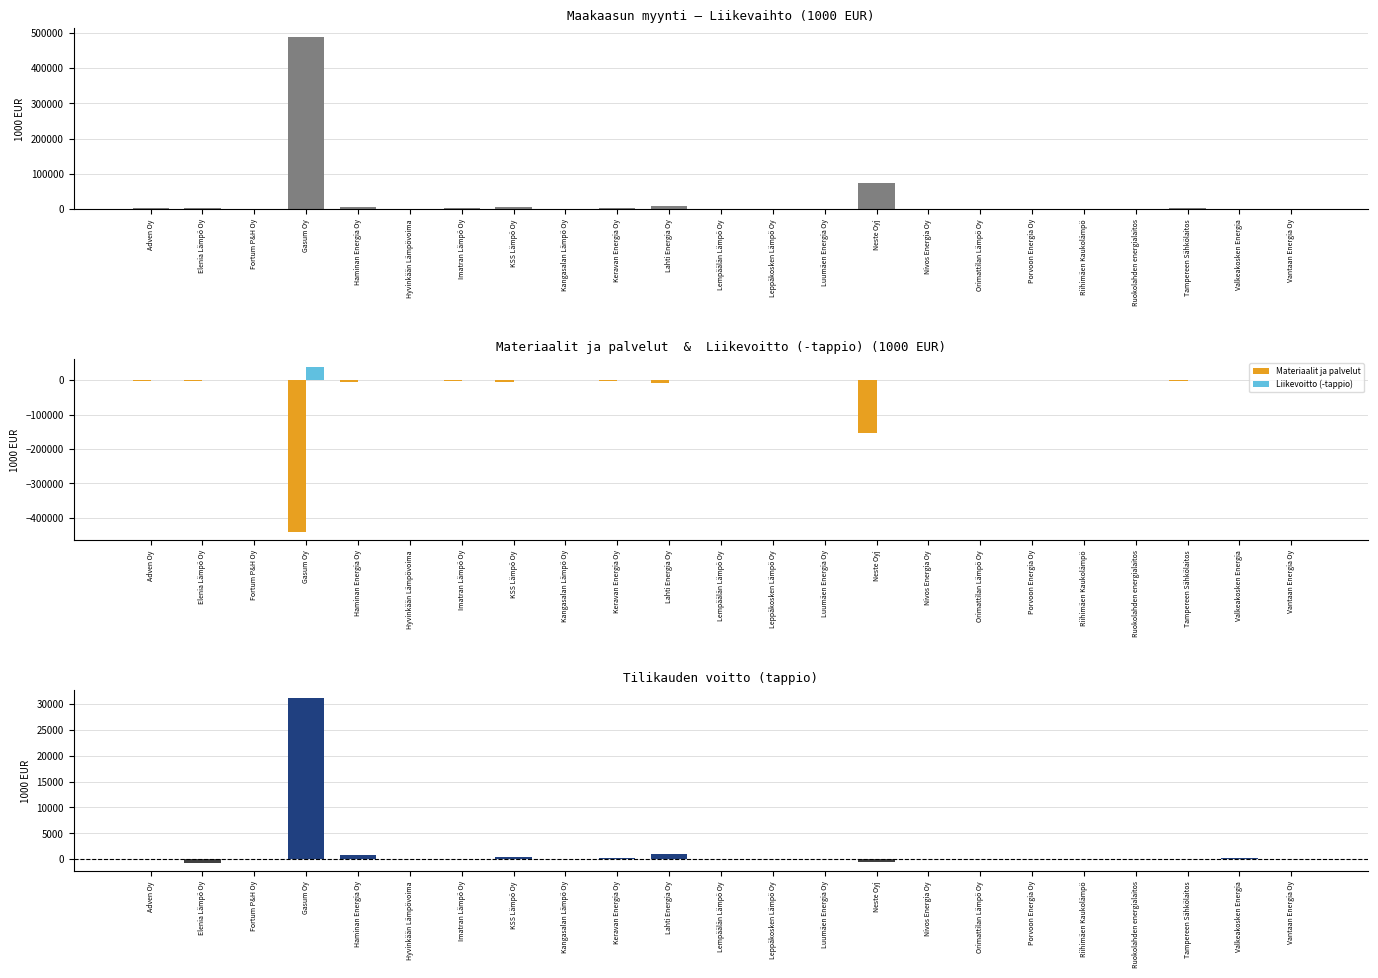

Rank the categories by Liikevaihto value from lowest to highest.

Porvoon Energia Oy, Riihimäen Kaukolämpö, Luumäen Energia Oy, Hyvinkään Lämpövoima, Orimattilan Lämpö Oy, Ruokolahden energialaitos, Vantaan Energia Oy, Valkeakosken Energia, Lempäälän Lämpö Oy, Fortum P&H Oy, Kangasalan Lämpö Oy, Nivos Energia Oy, Leppäkosken Lämpö Oy, Imatran Lämpö Oy, Adven Oy, Tampereen Sähkölaitos, Keravan Energia Oy, Elenia Lämpö Oy, KSS Lämpö Oy, Haminan Energia Oy, Lahti Energia Oy, Neste Oyj, Gasum Oy